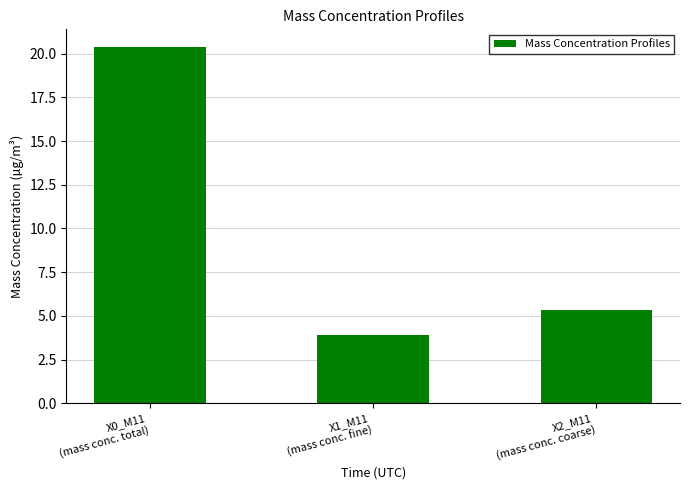

Between X2_M11
(mass conc. coarse) and X1_M11
(mass conc. fine), which is larger?

X2_M11
(mass conc. coarse)